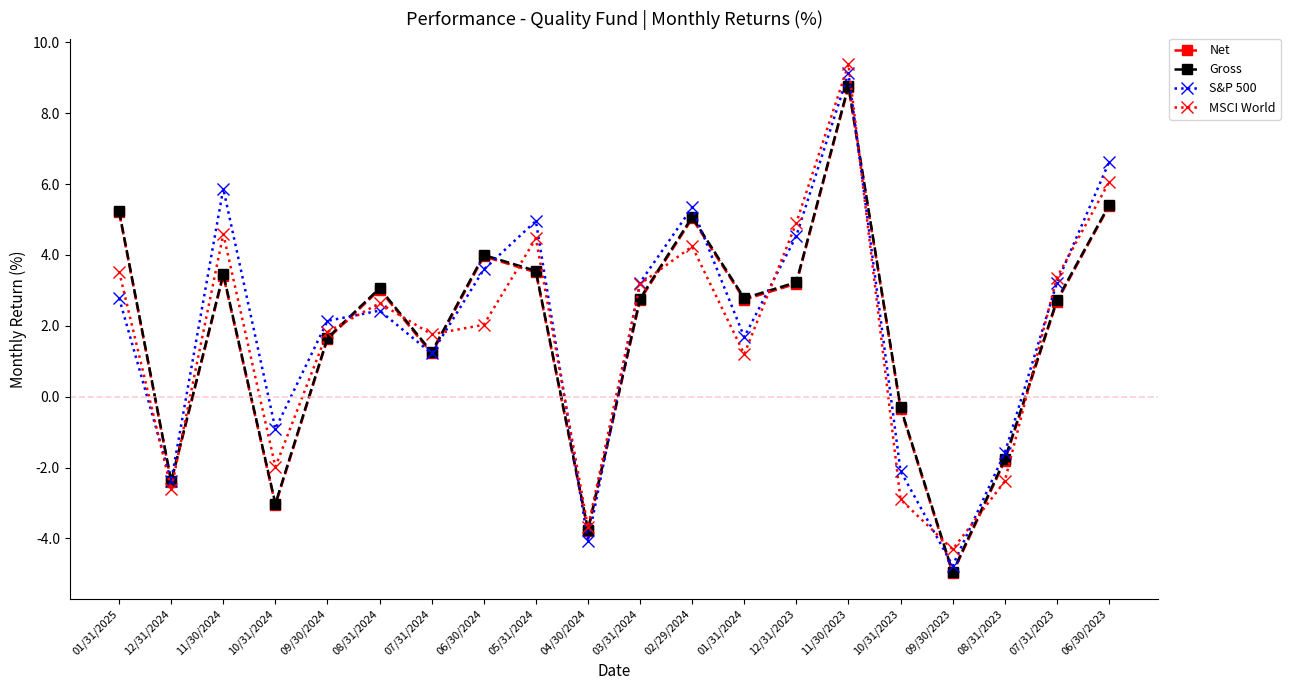

At which label is S&P 500 closest to 2?

09/30/2024